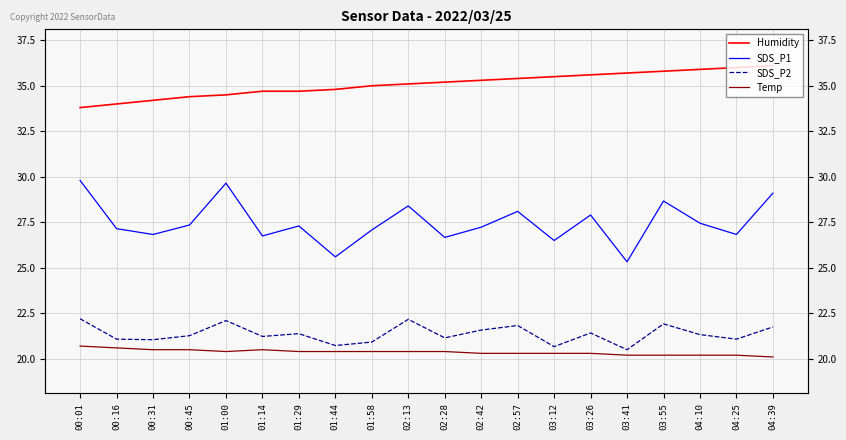

Rank the categories by Humidity value from lowest to highest.

00:01, 00:16, 00:31, 00:45, 01:00, 01:14, 01:29, 01:44, 01:58, 02:13, 02:28, 02:42, 02:57, 03:12, 03:26, 03:41, 03:55, 04:10, 04:25, 04:39